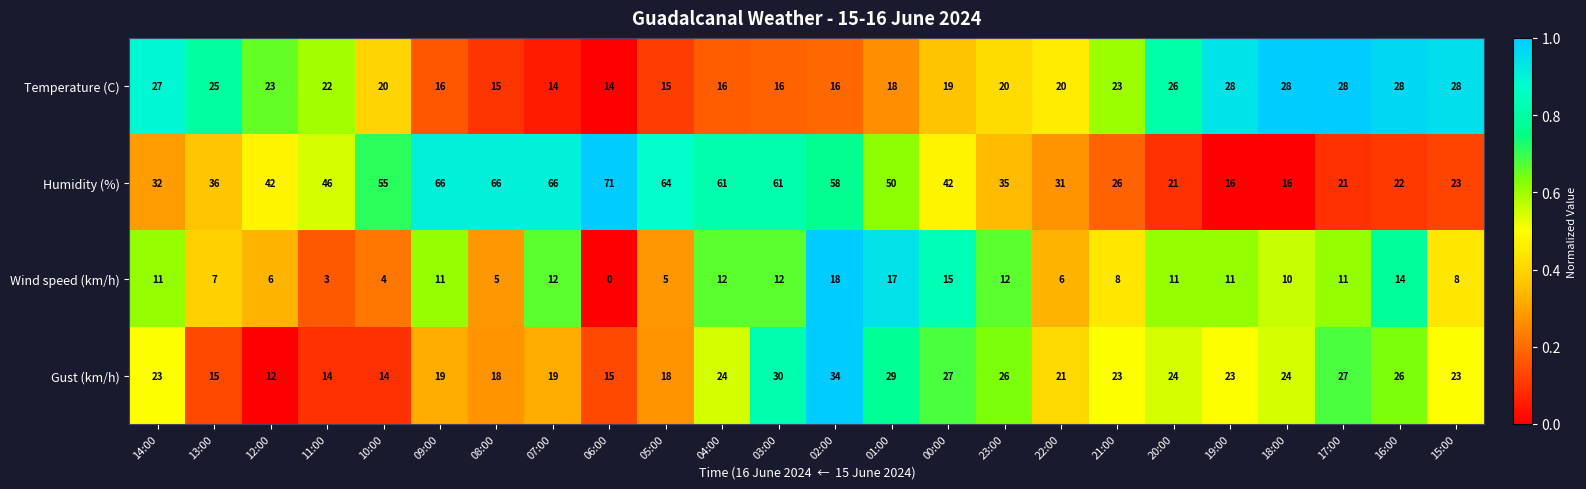

What is the maximum value shown in the chart?

71